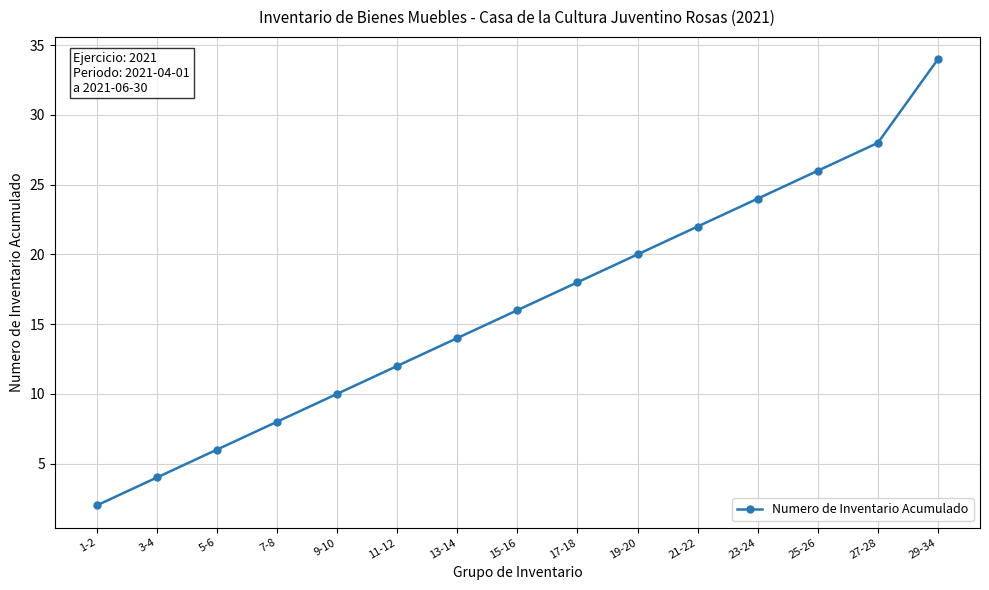

Does the chart display data point markers on the line(s)?

Yes